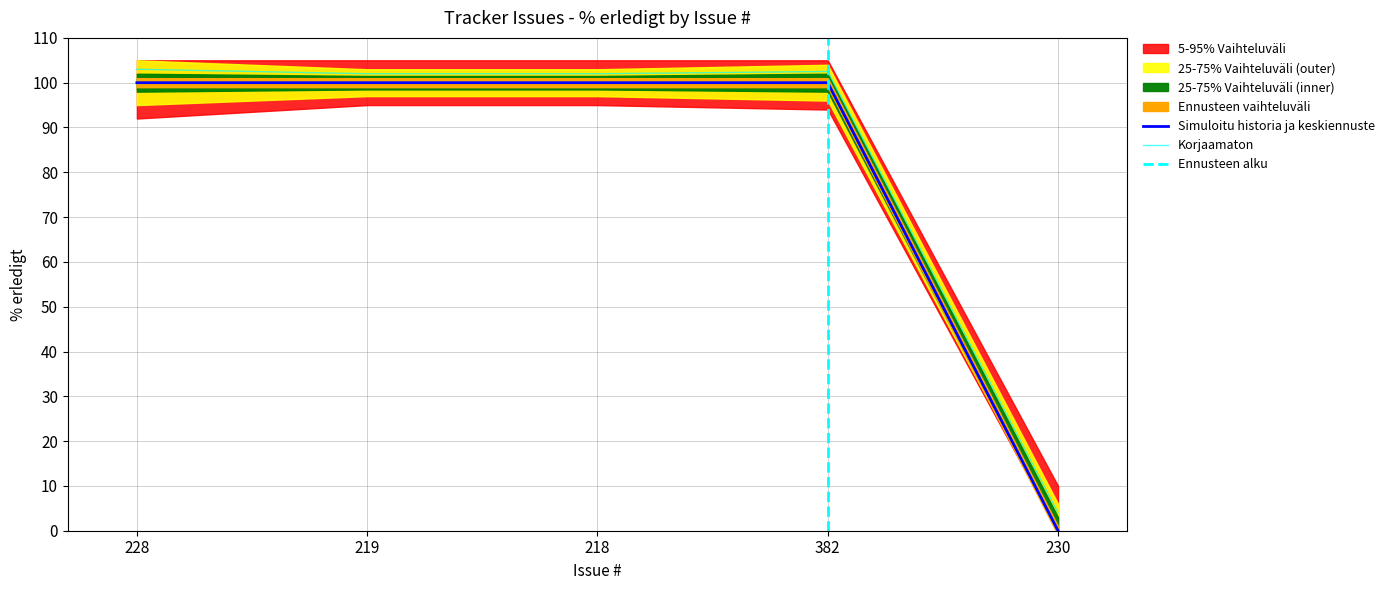

How many lines are shown in the chart?

1